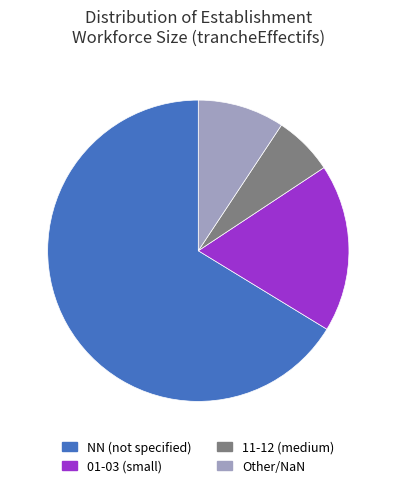

Is the sum of Other/NaN and NN (not specified) greater than half?

Yes